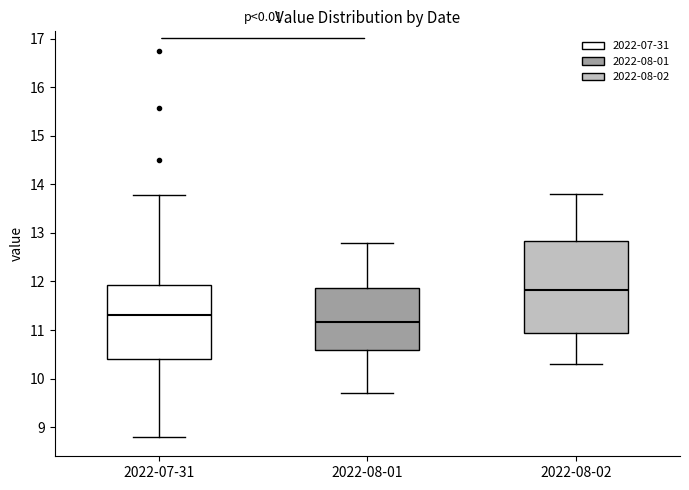

Reading left to right, transcribe this box plot: for each box, give where its median line is, the range the box spans, and where its two whiskers end, as read against the y-axis. The values are not printed on the chart, so give them approximately, as read against the axis.

2022-07-31: median 11.3, box 10.4 to 11.9, whiskers 8.8 to 13.8
2022-08-01: median 11.2, box 10.6 to 11.9, whiskers 9.7 to 12.8
2022-08-02: median 11.8, box 10.9 to 12.8, whiskers 10.3 to 13.8